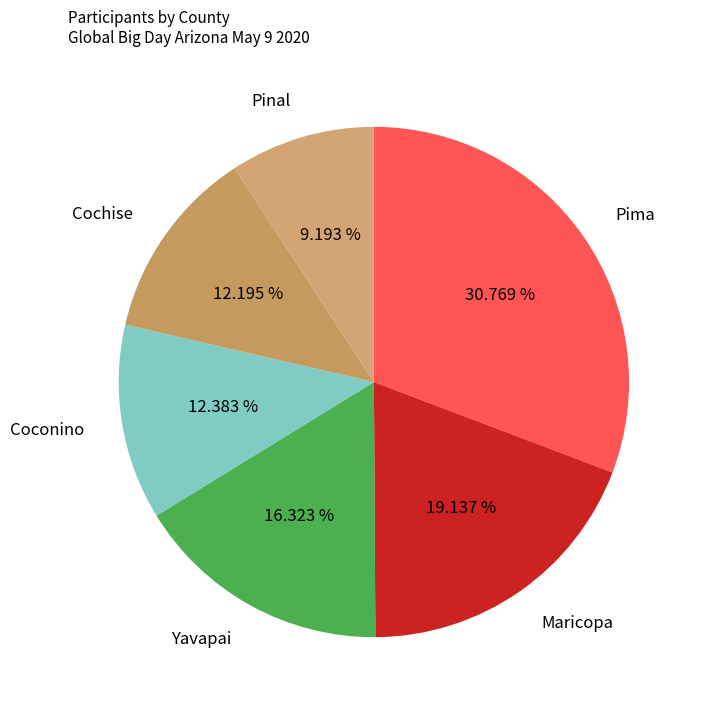

Does Coconino account for over 50% of the chart?

No